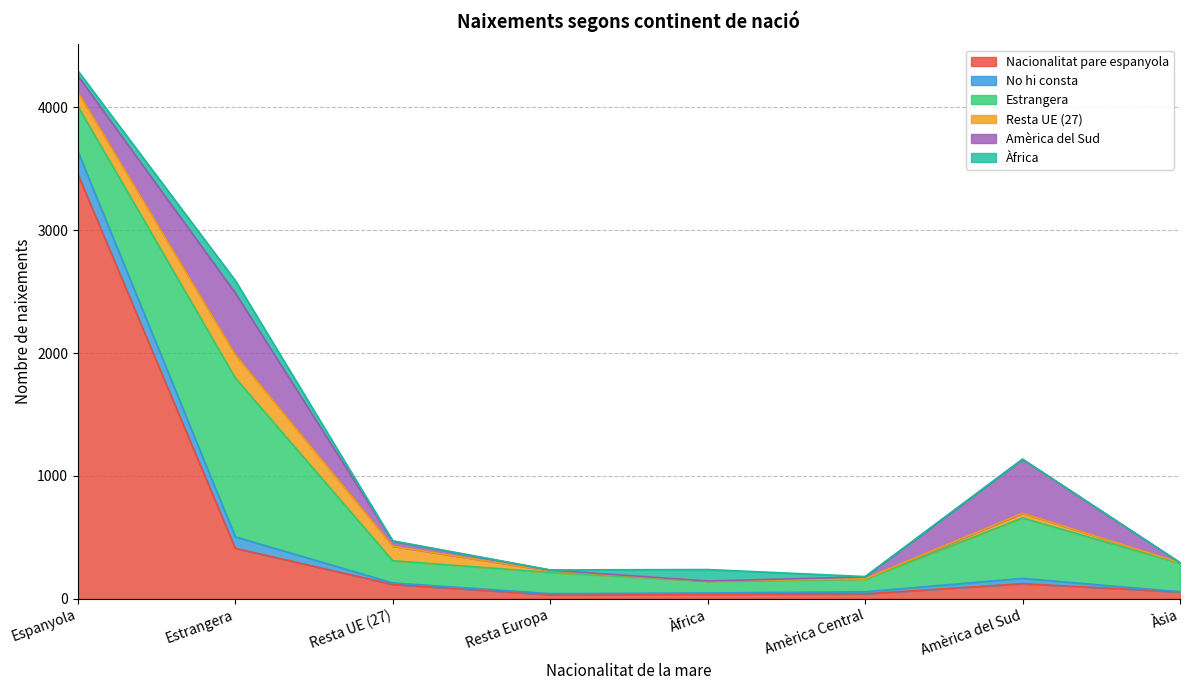

What is the difference between the highest and lowest values at Espanyola?

3416